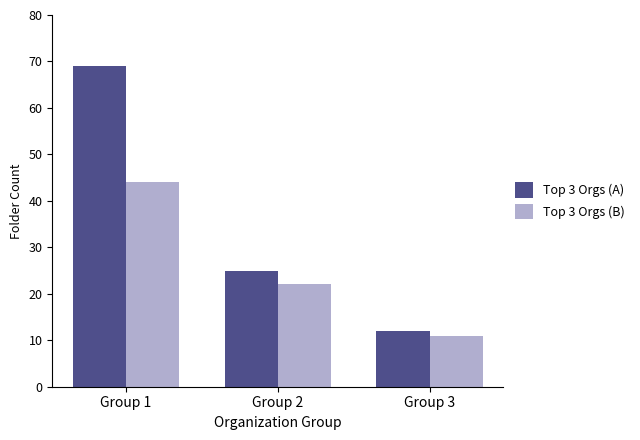

What is the spread (max minus min) of values at Group 1?

25